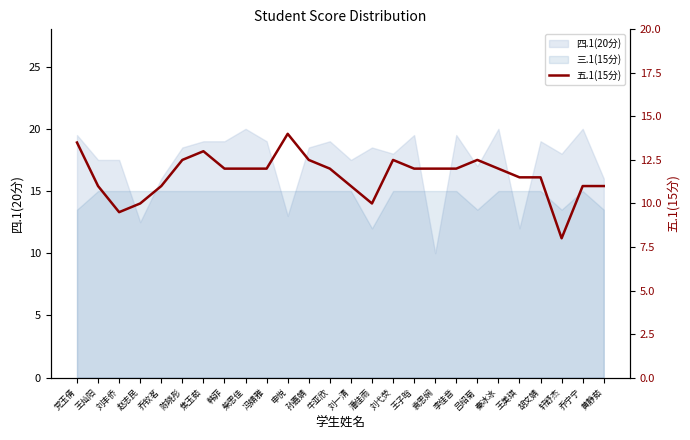

True or false: there are more than 2 points higher than both neighbors.

True